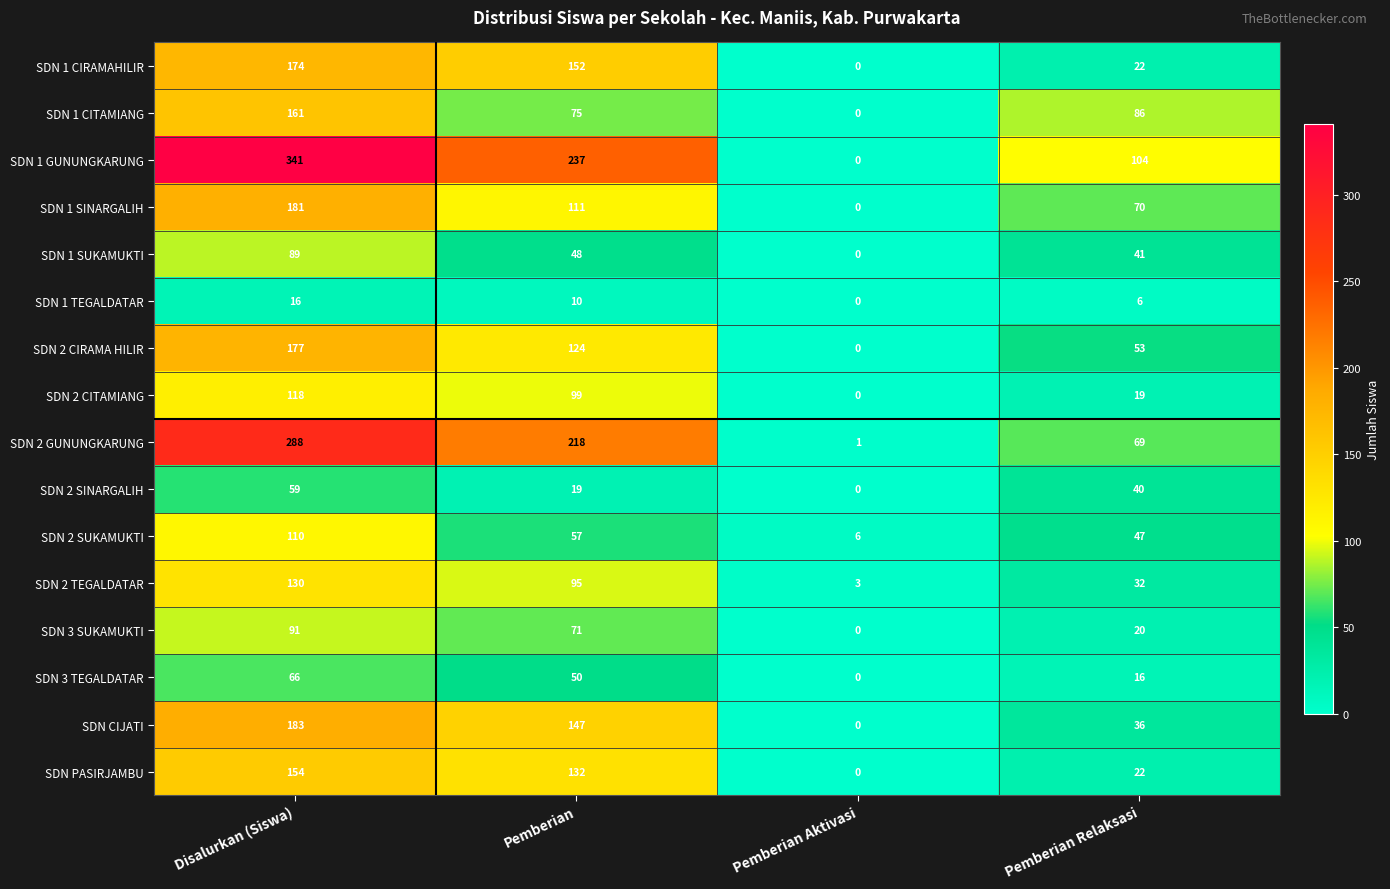

The SDN 1 CITAMIANG series shows 137 at Pemberian Relaksasi. True or false?

False